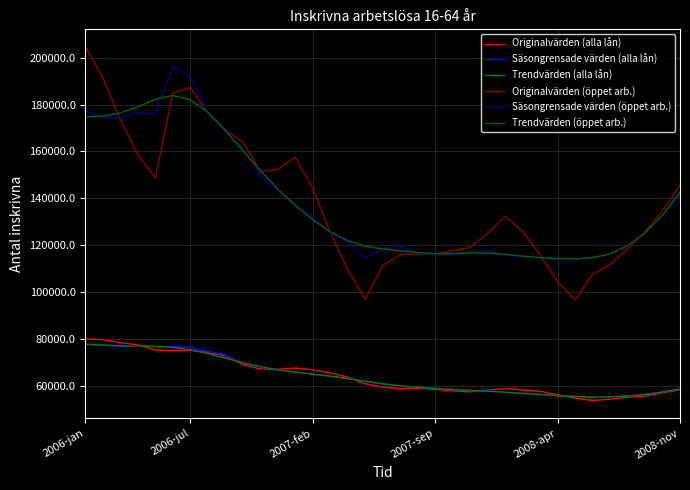

What are all the series names shown in the legend?

Originalvärden (alla lån), Säsongrensade värden (alla lån), Trendvärden (alla lån), Originalvärden (öppet arb.), Säsongrensade värden (öppet arb.), Trendvärden (öppet arb.)